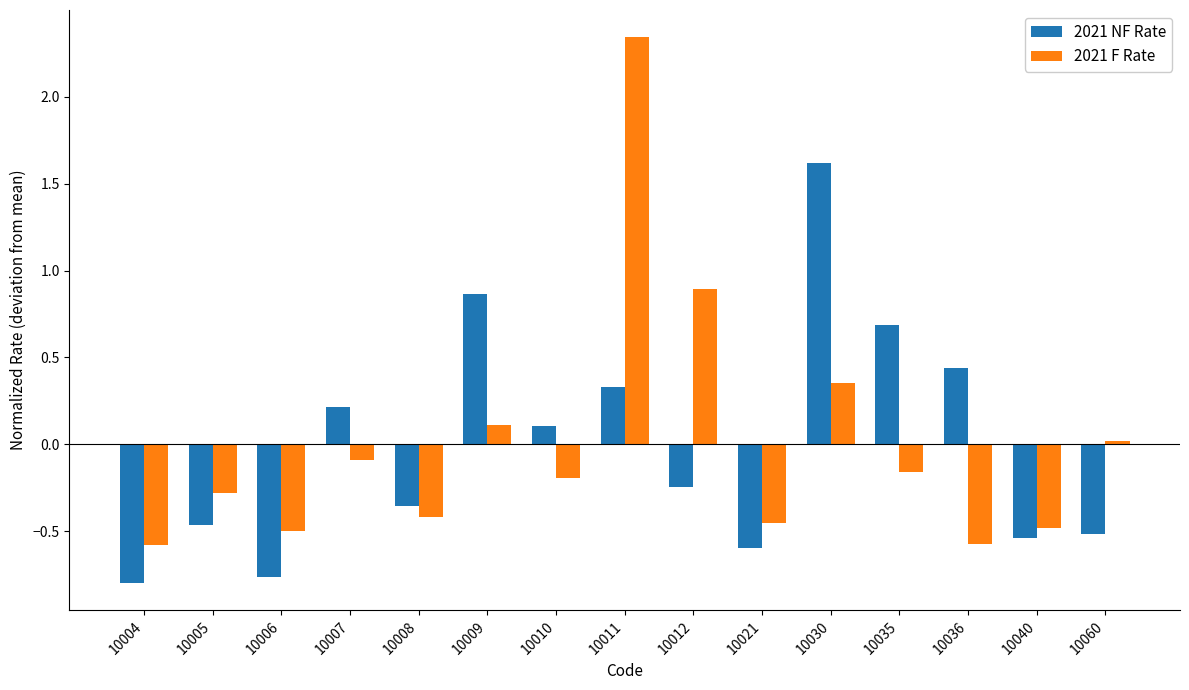

Which category has the lowest value in the 2021 NF Rate series?

10004